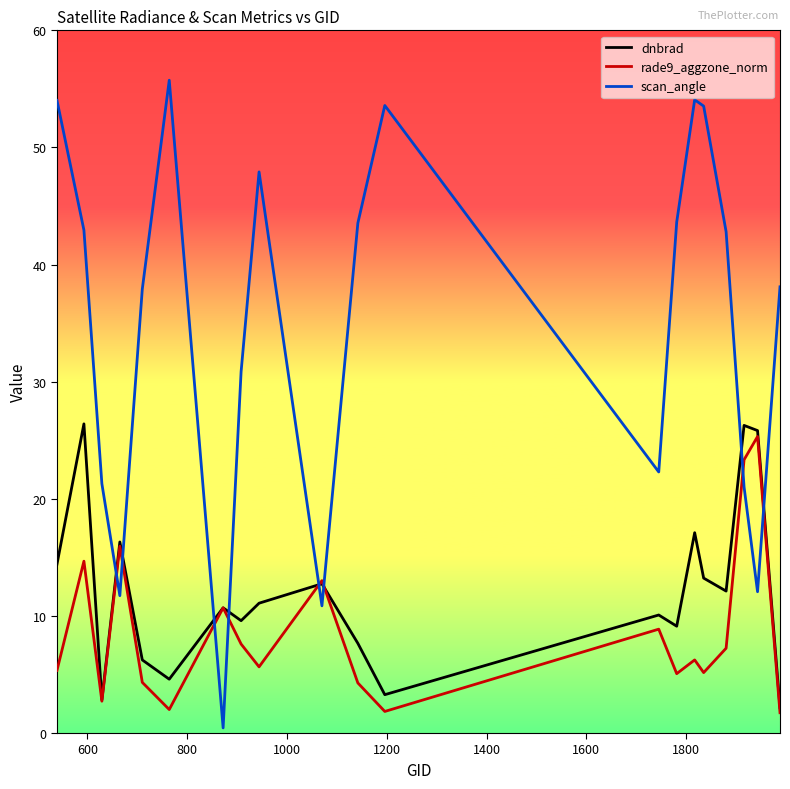

Which series has the widest spread of values?

scan_angle